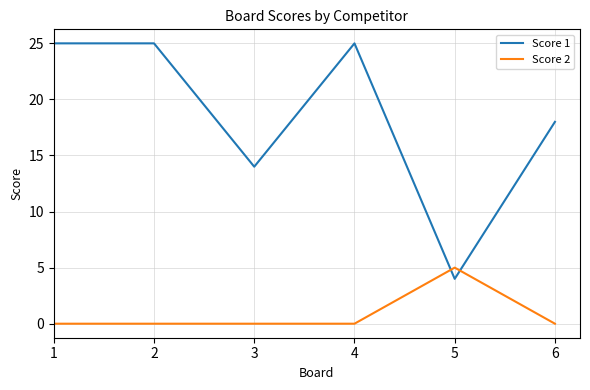

True or false: Score 1 and Score 2 cross at least once.

True